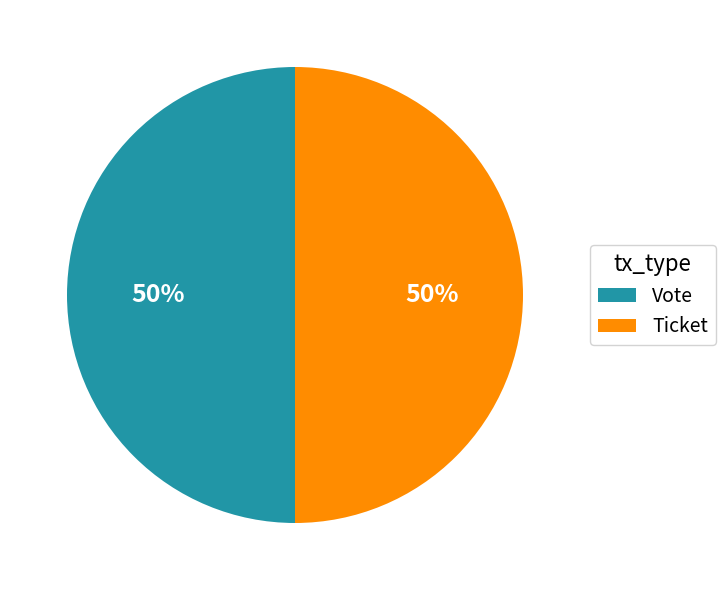

To the nearest percent, what is the difference between the largest and smallest slice percentages?

0%